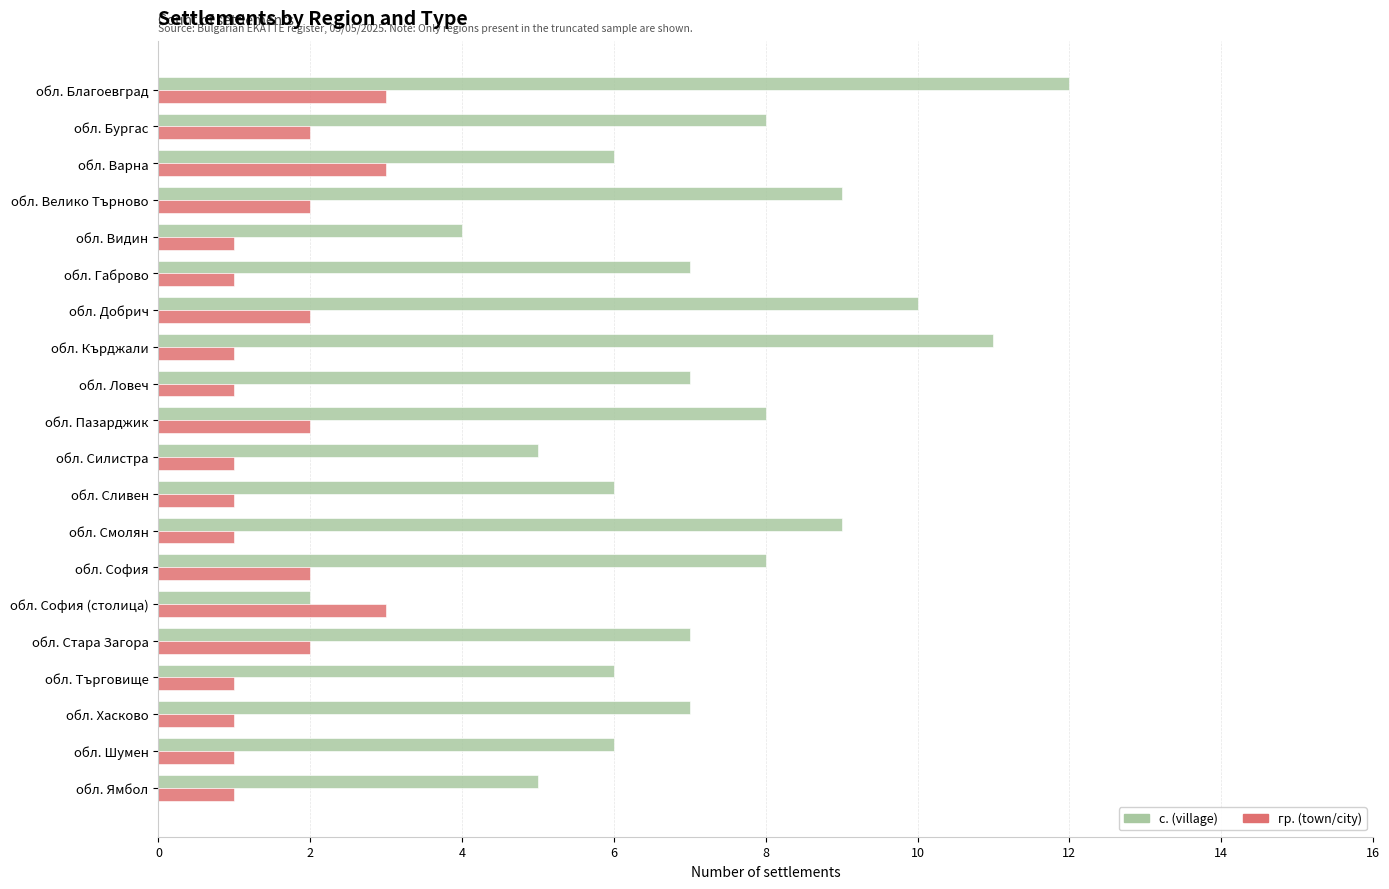

At обл. Ловеч, list the series in order from smallest to largest.

гр. (town/city), с. (village)